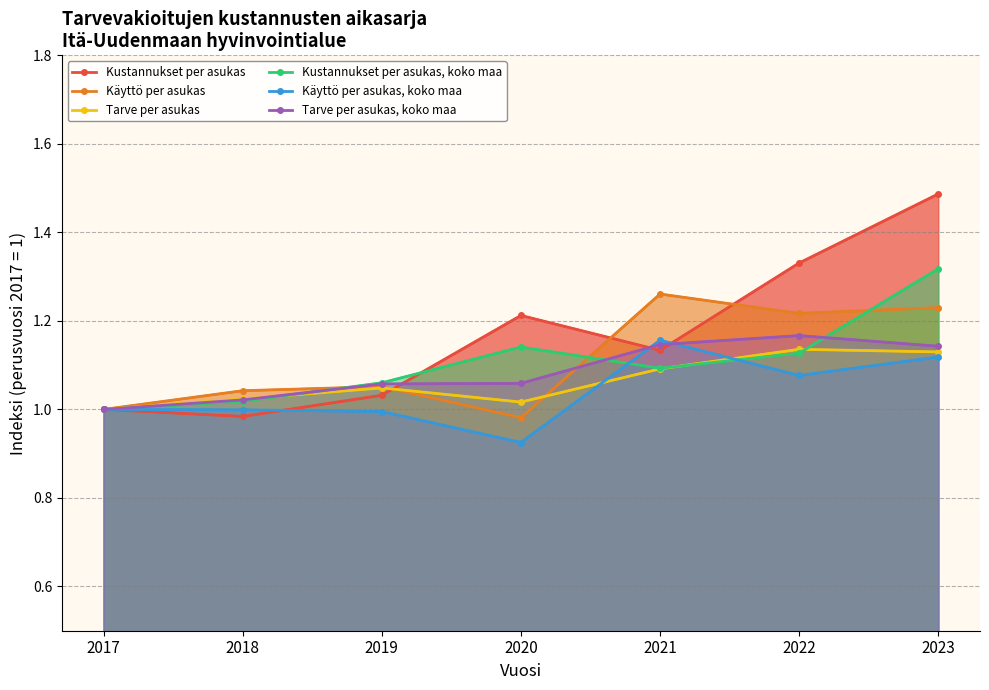

How many data points does each series have?

7